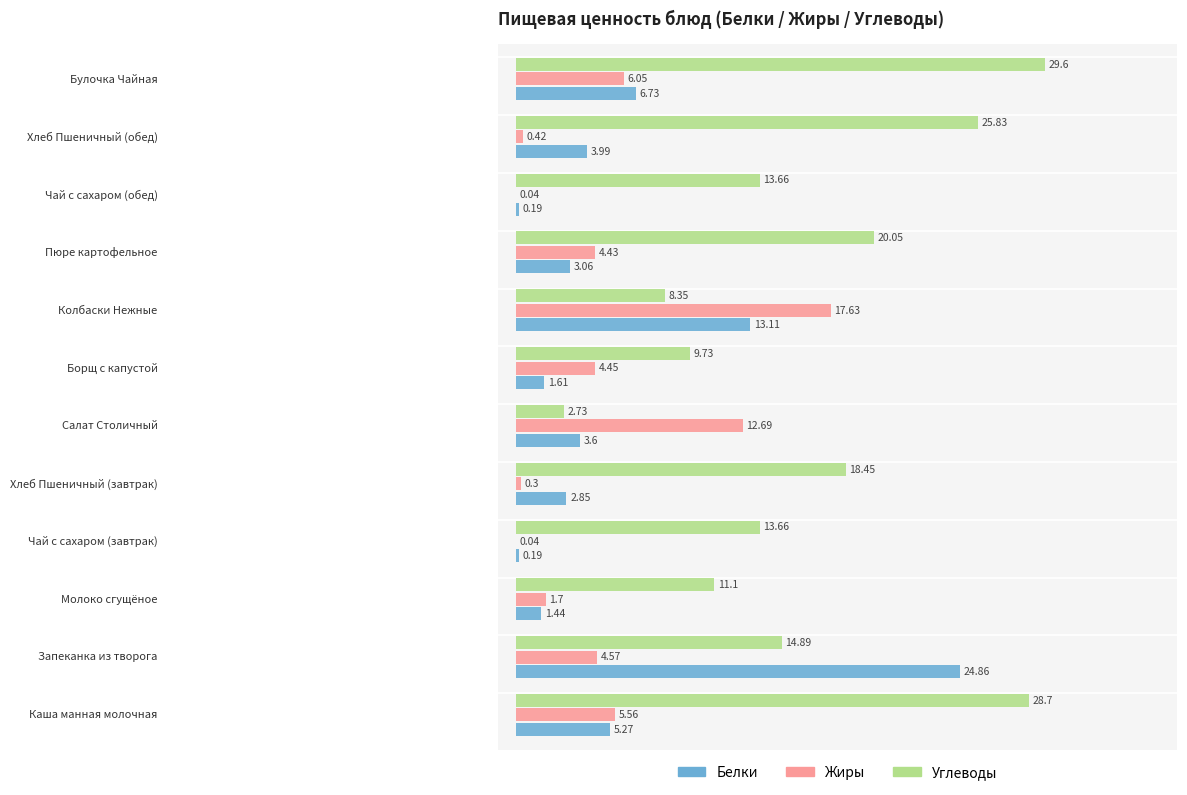

What is the sum of all Углеводы values?

196.8